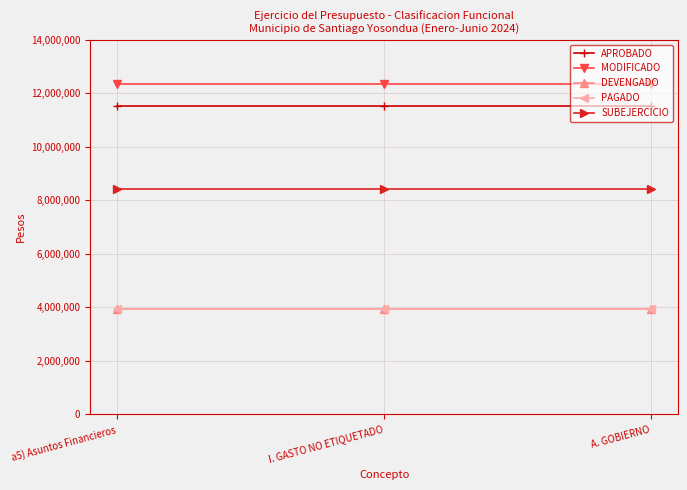

The MODIFICADO series shows 12335225.0 at A. GOBIERNO. True or false?

True